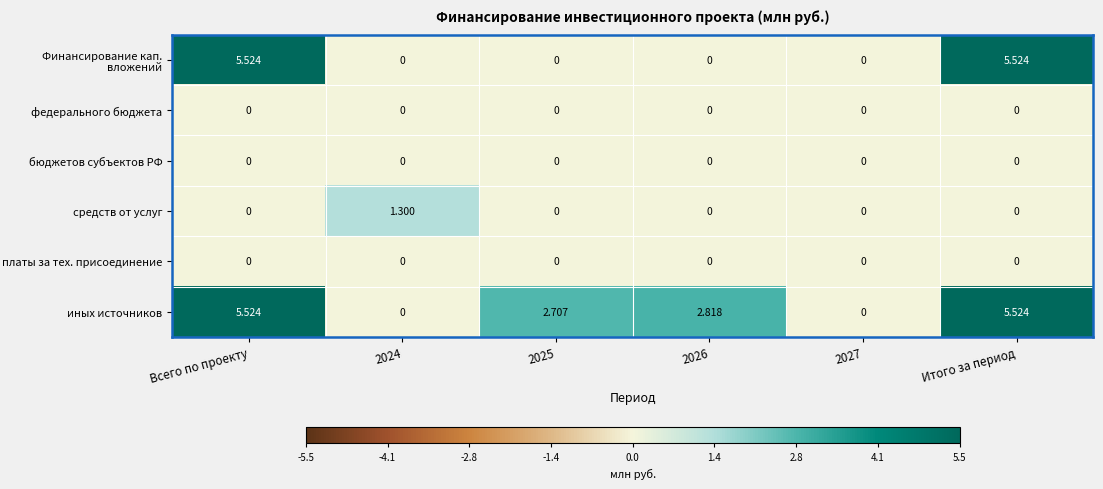

Which series has the largest total across all categories?

иных источников